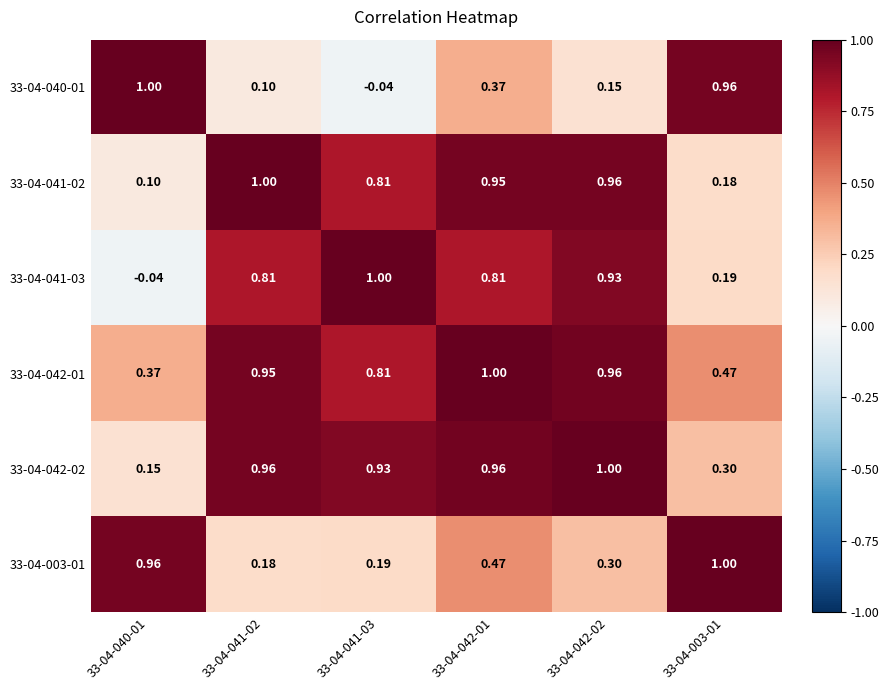

Is the value of 33-04-040-01 at 33-04-042-02 greater than the value of 33-04-003-01 at 33-04-040-01?

No